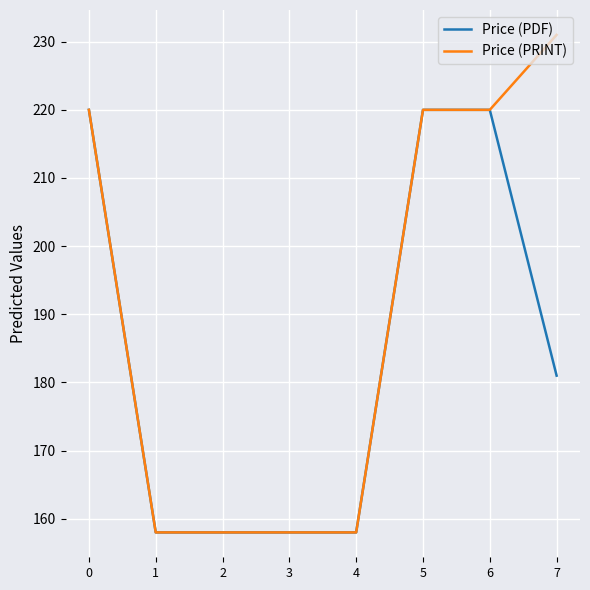

Which series has the largest total across all categories?

Price (PRINT)